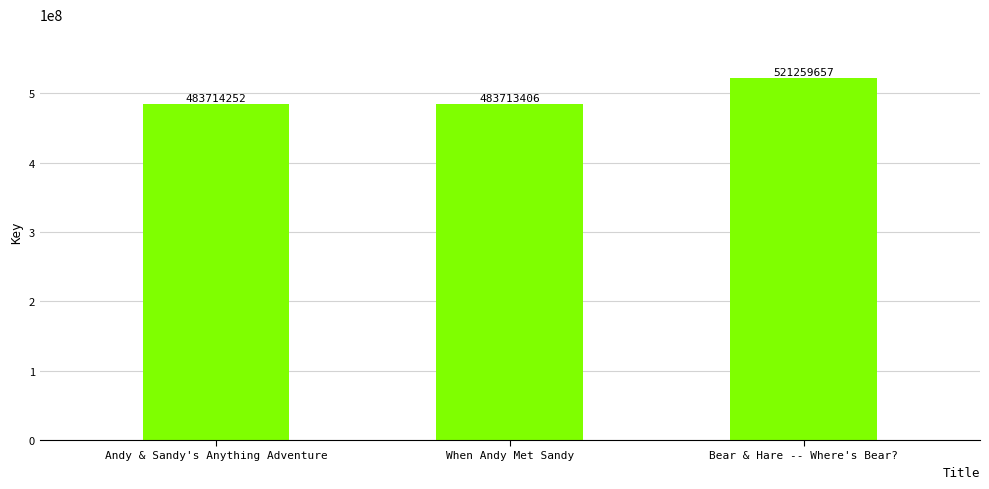

List the labels in order of value, largest first.

Bear & Hare -- Where's Bear?, Andy & Sandy's Anything Adventure, When Andy Met Sandy